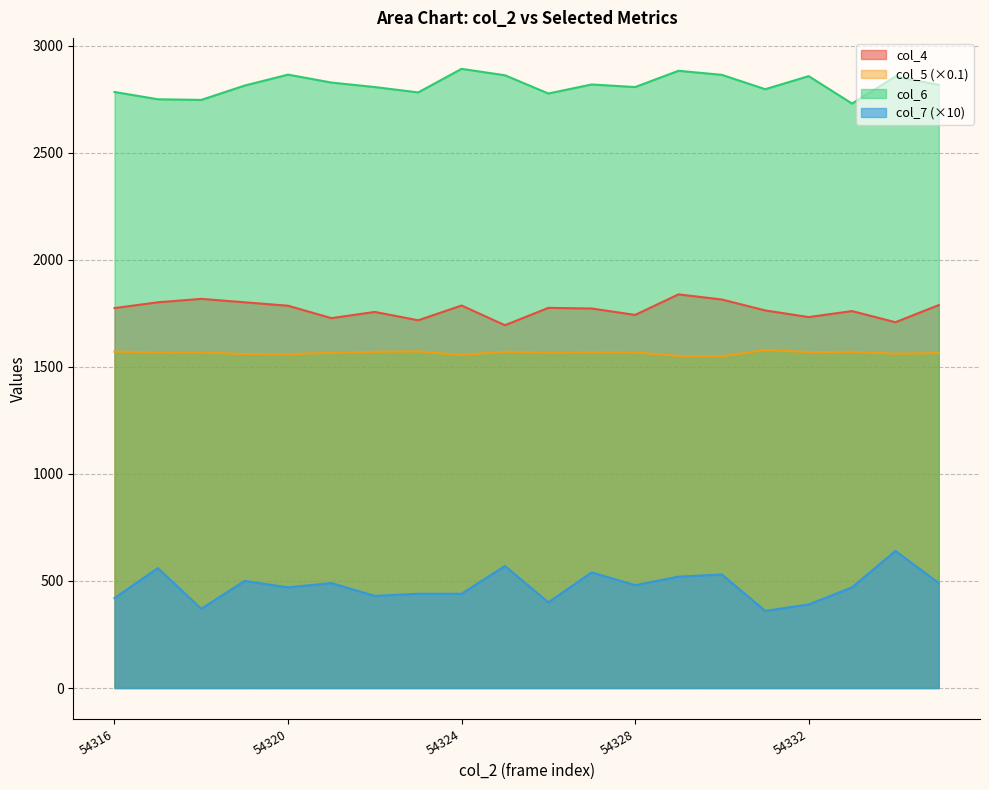

What is the sum of the col_7 values at 54318 and 54320?

840.0